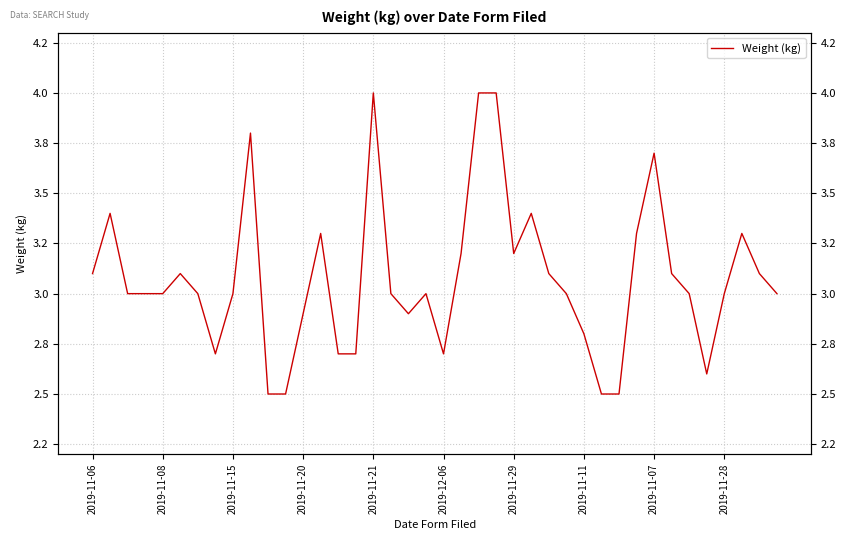

What is the label of the 10th point from the left?

2019-11-28